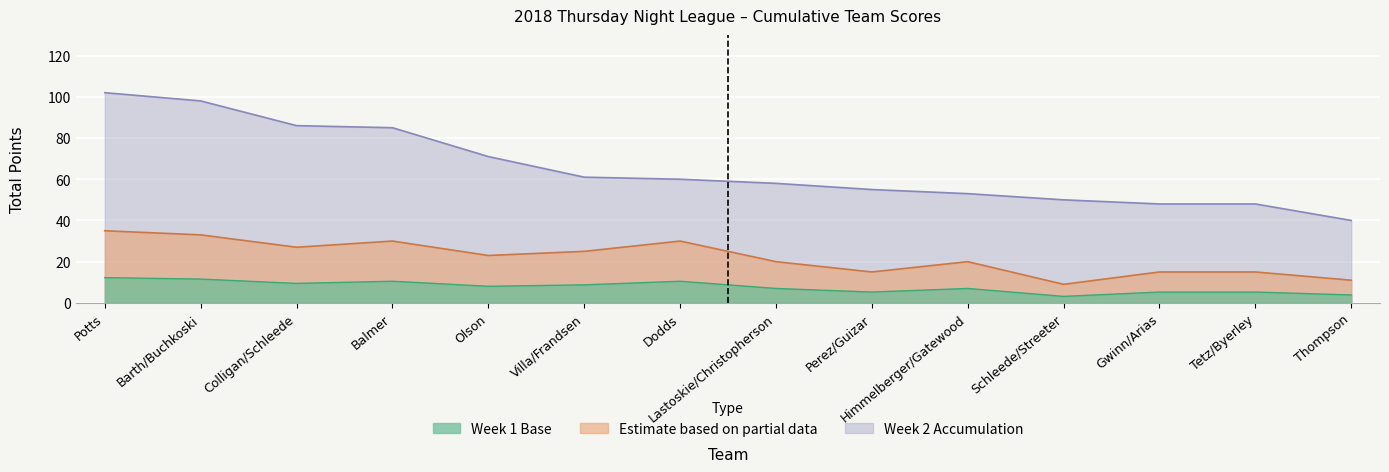

True or false: Week 1 Total and Week 2 Accumulation intersect in this chart.

False